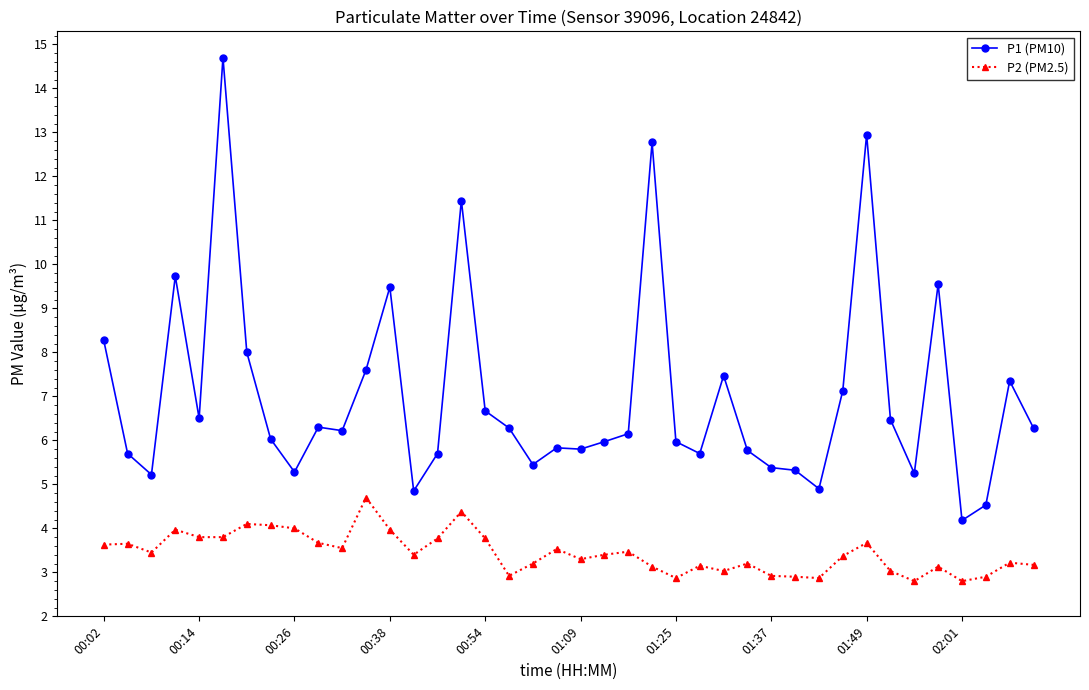

What is the average value of the P2 (PM2.5) series?

3.4